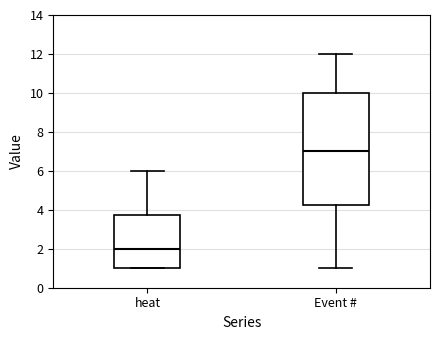

Comparing the boxes themselves (not the whiskers), which one is the tallest?

Event #